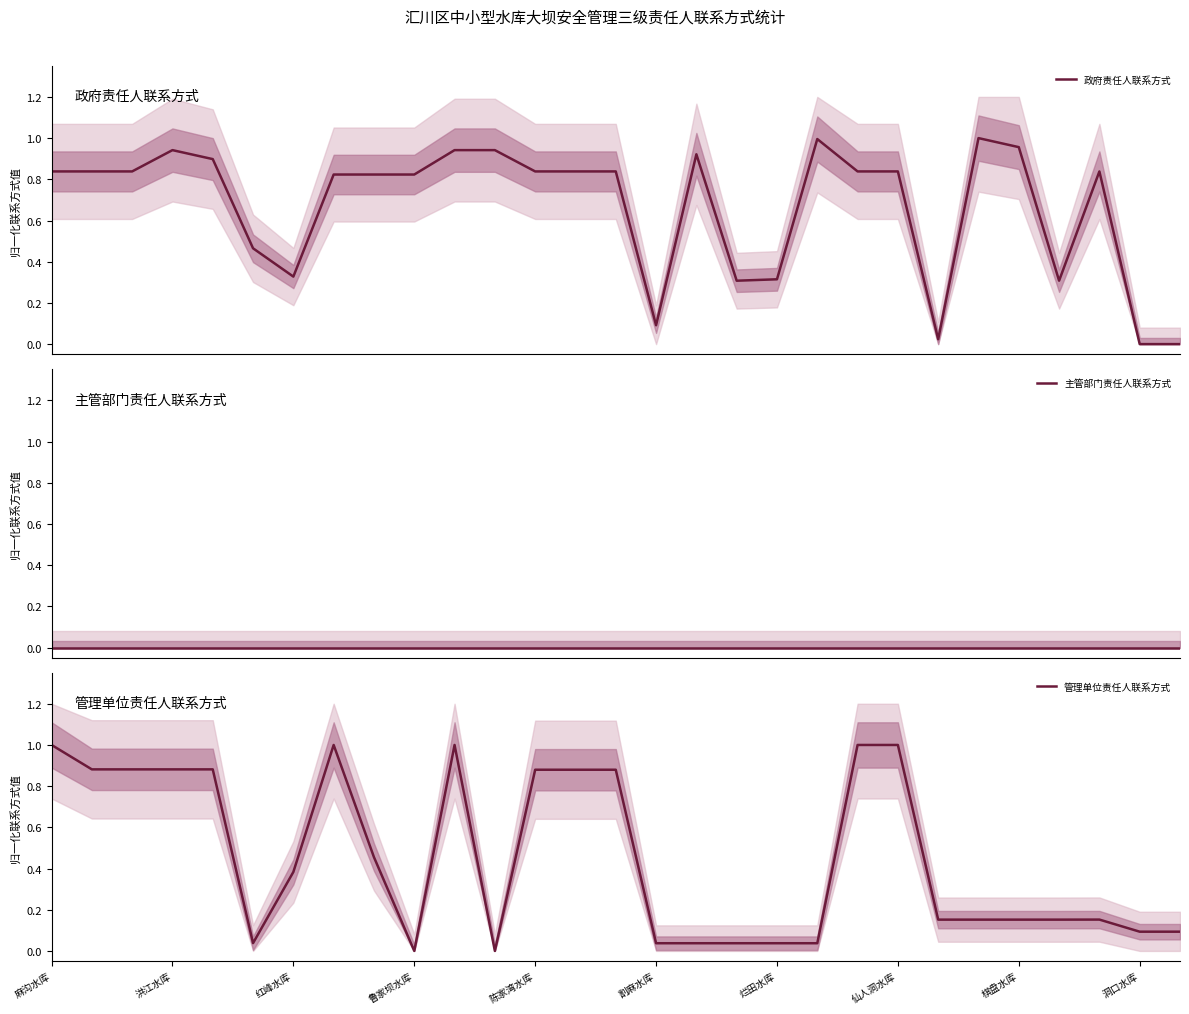

True or false: 管理单位责任人联系方式 has a value of 0.5 at 洪江水库.

False